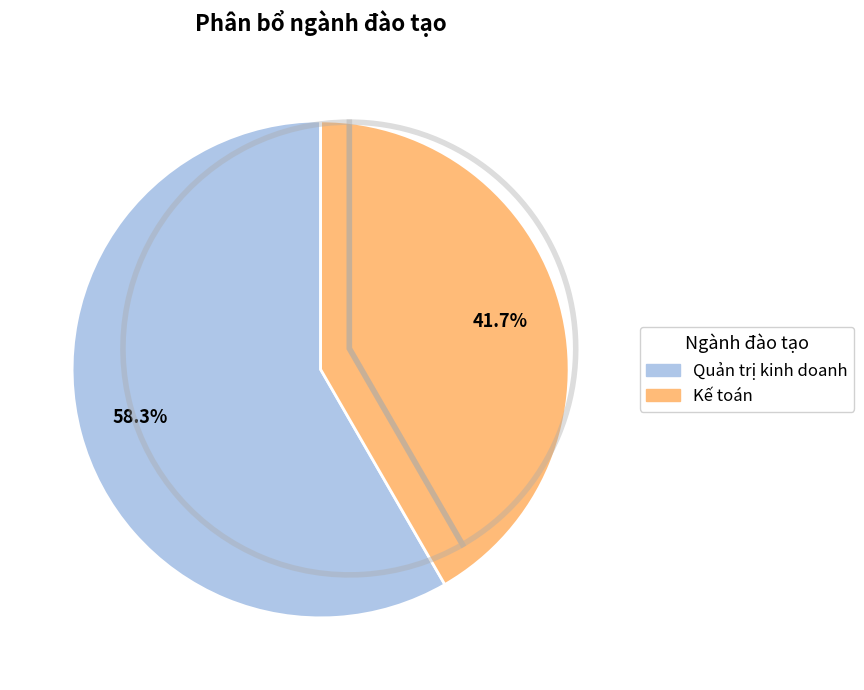

To the nearest percent, what is the average slice percentage?

50%